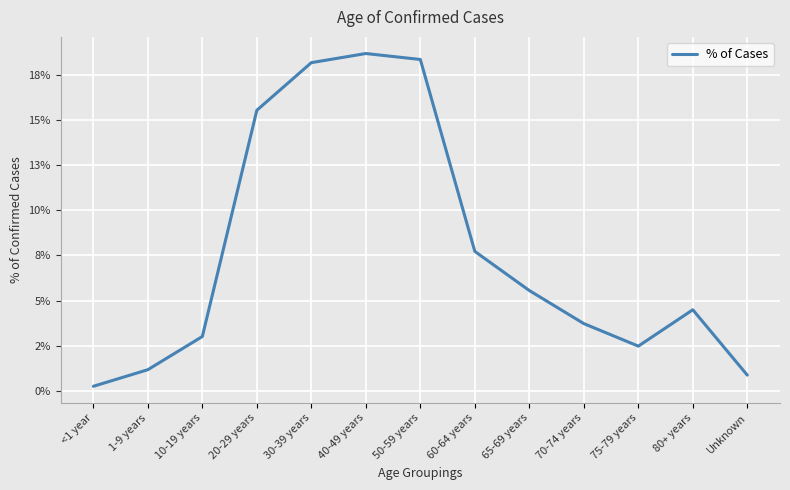

Is this an area chart (filled region under the line)?

No